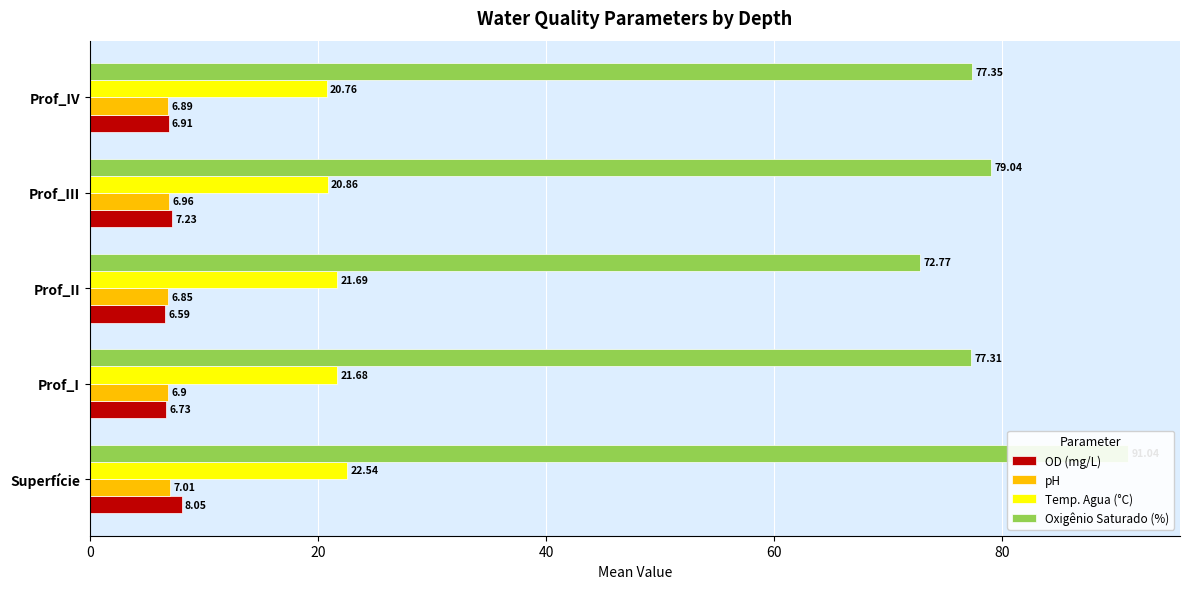

How many values in the Temp. Agua (°C) series are below 21?

2